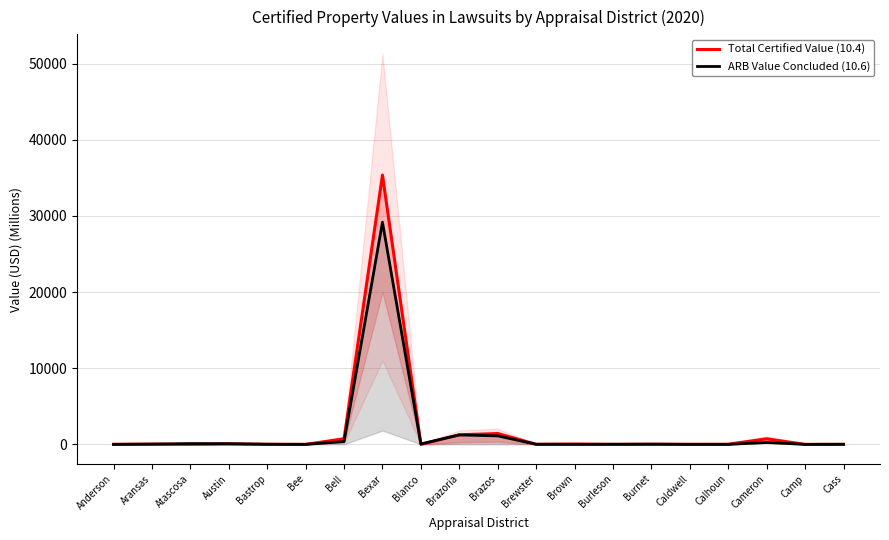

Does the chart have visible grid lines?

Yes